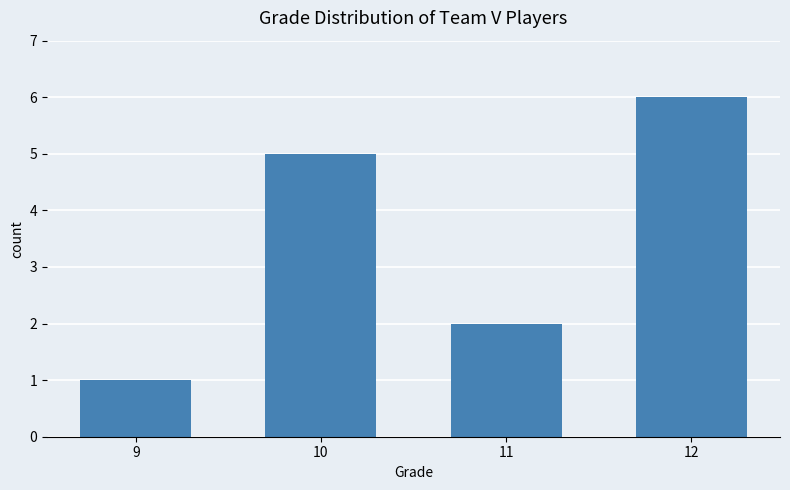

Where is the data nearest to the value 3?

11